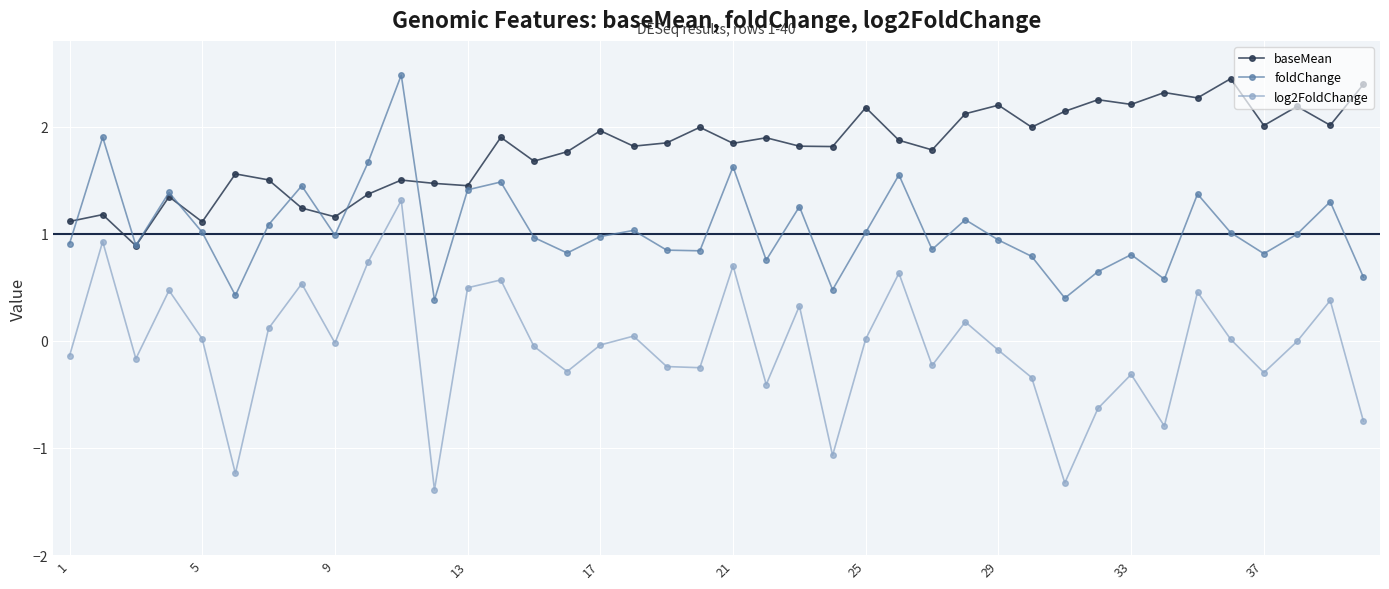

What is the value of the baseMean point at the 40th from the left?

2.4